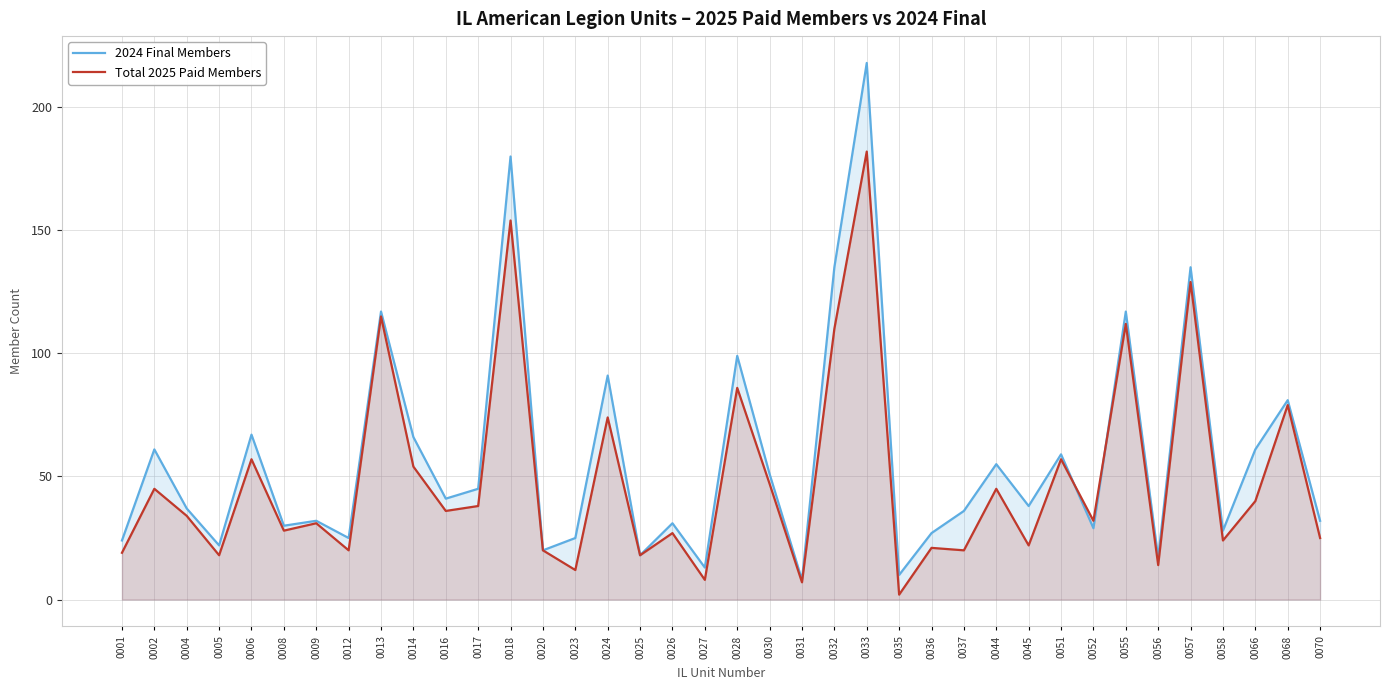

What is the approximate value of Total 2025 Paid Members at 0037, to the nearest 5?

20